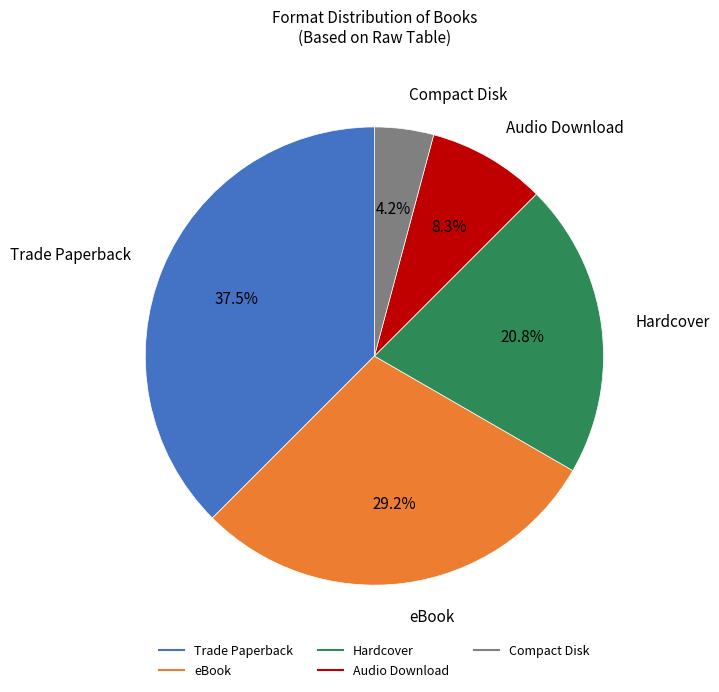

Is it true that Compact Disk is 4% of the pie?

True